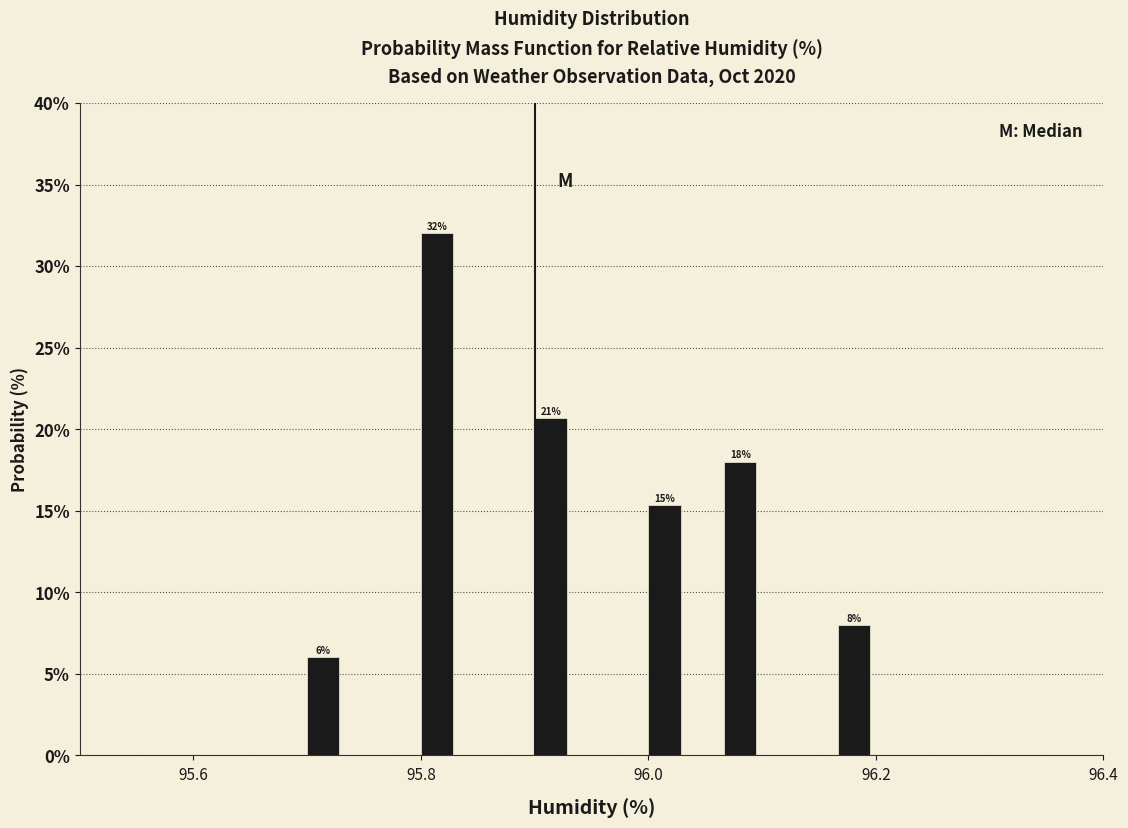

Around what value on the x-axis is the tallest bar? Give the approximate position of its centre, as read against the axis.

95.82